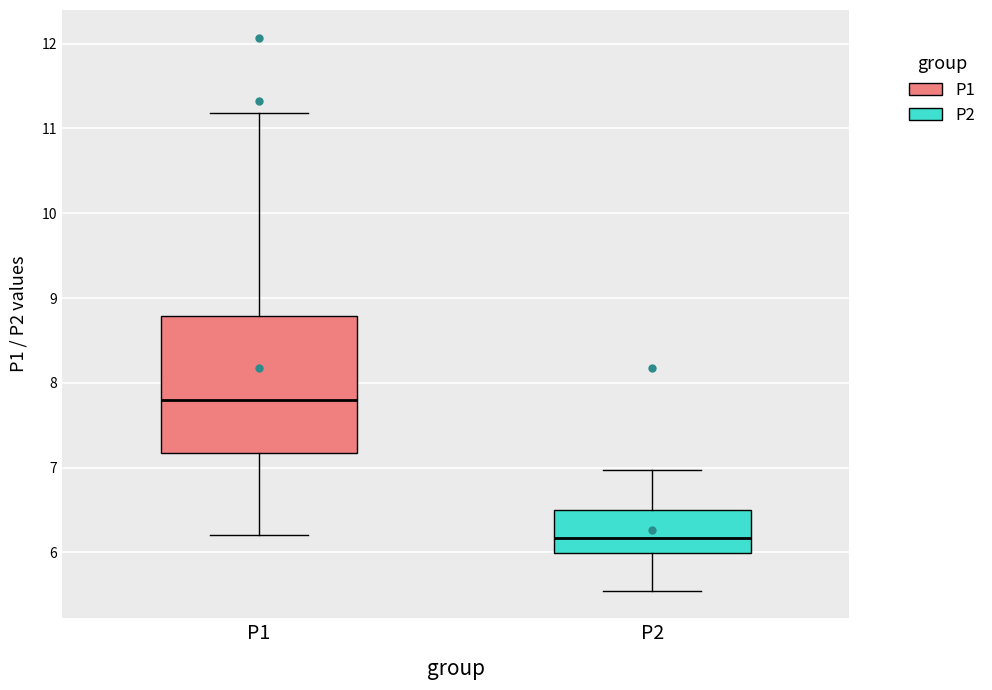

Reading left to right, transcribe this box plot: for each box, give where its median line is, the range the box spans, and where its two whiskers end, as read against the y-axis. The values are not printed on the chart, so give them approximately, as read against the axis.

P1: median 7.8, box 7.2 to 8.8, whiskers 6.2 to 11.2
P2: median 6.2, box 6.0 to 6.5, whiskers 5.6 to 7.0